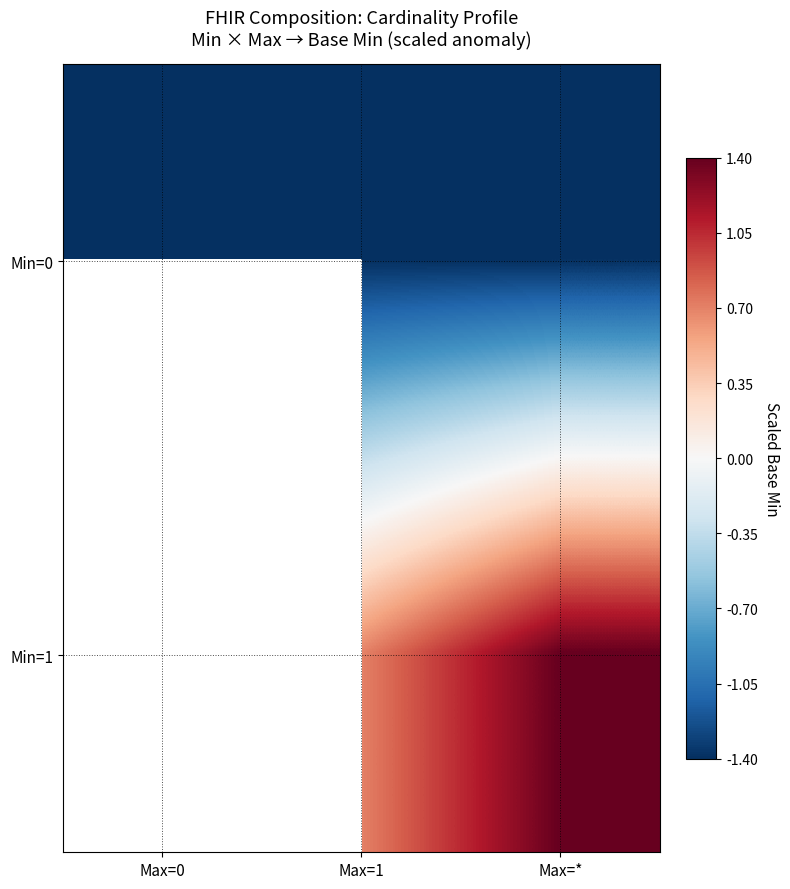

Between Max=0 and Max=*, which series saw the biggest shift?

Min=0